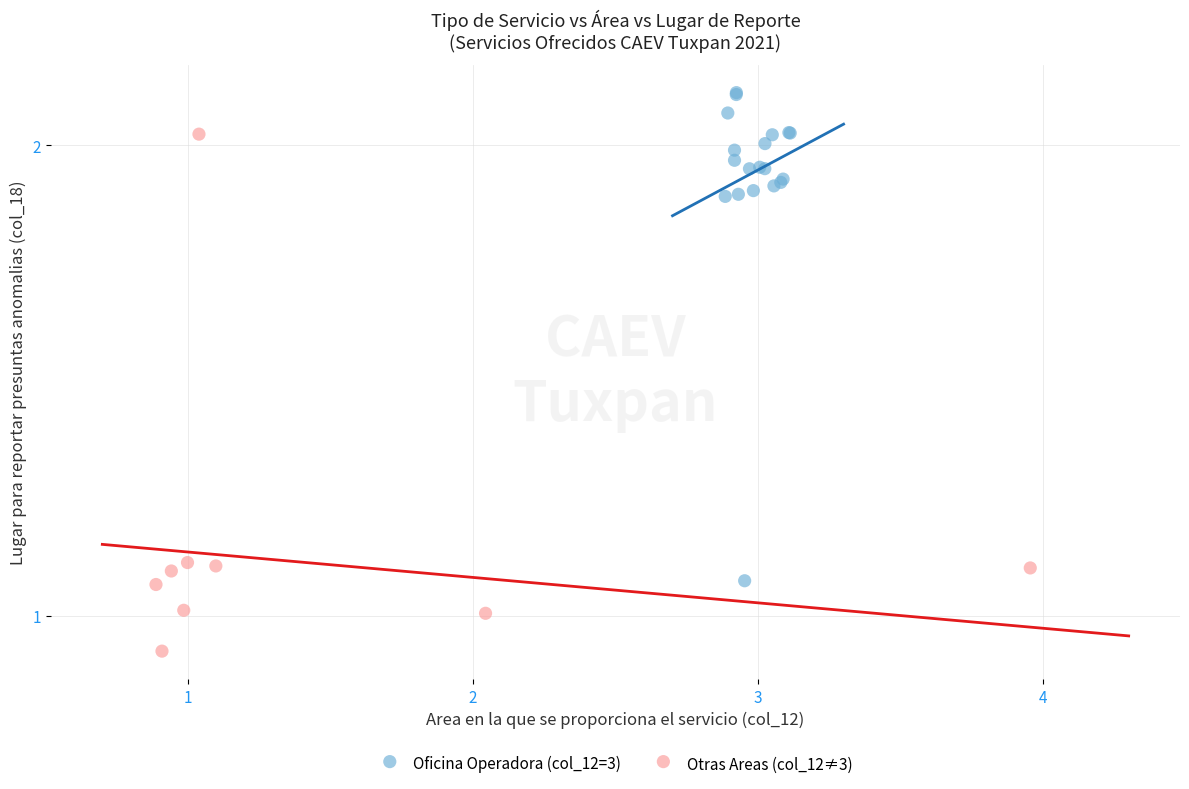

What are all the series names shown in the legend?

Oficina Operadora (col_12=3), Otras Areas (col_12≠3)